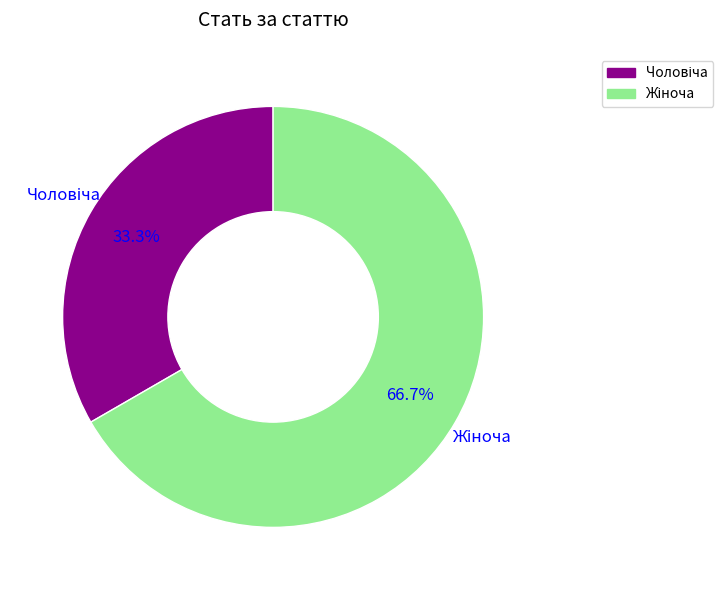

Is there a majority slice in this chart?

Yes